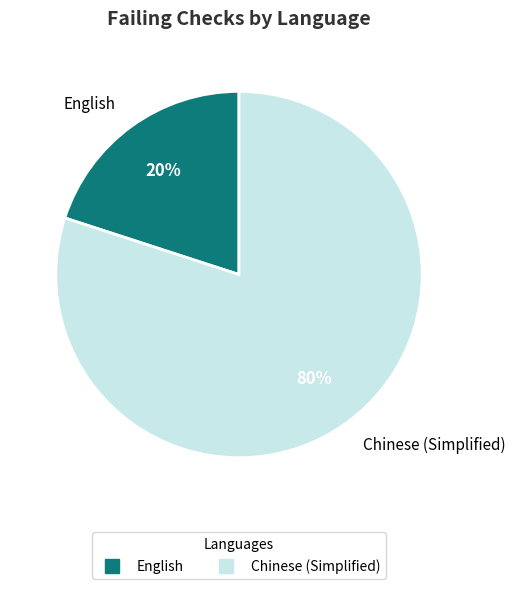

To the nearest percent, what is the difference between the largest and smallest slice percentages?

60%